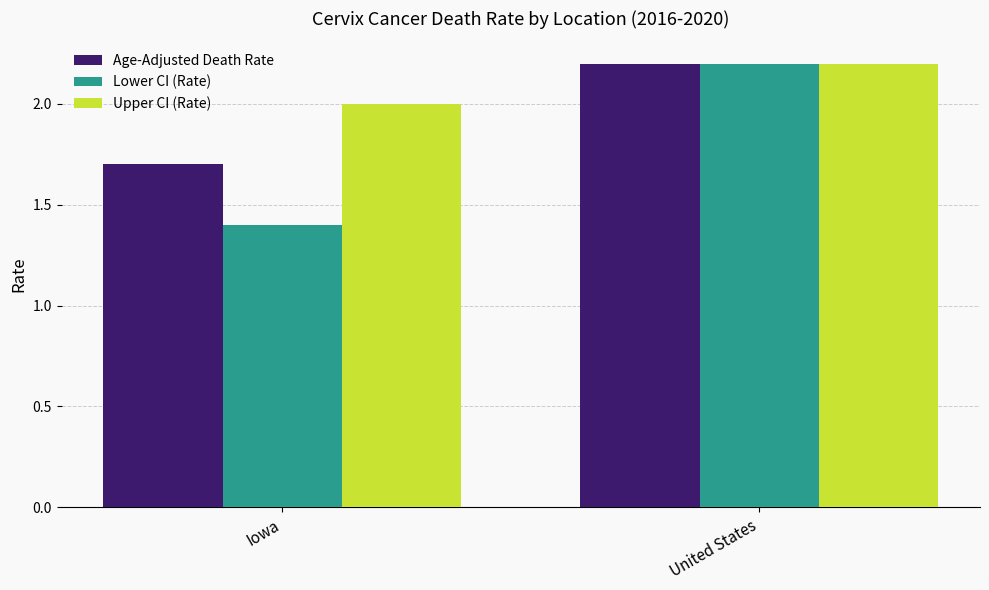

What is the difference between the maximum and minimum values in the Lower CI (Rate) series?

0.8